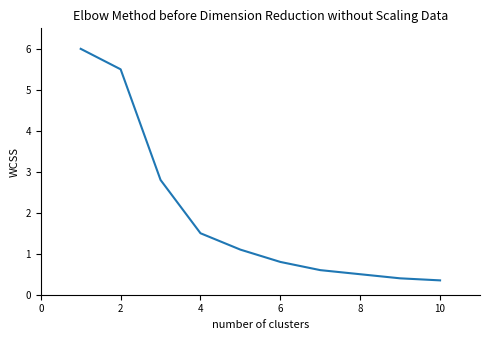

How many lines are shown in the chart?

1